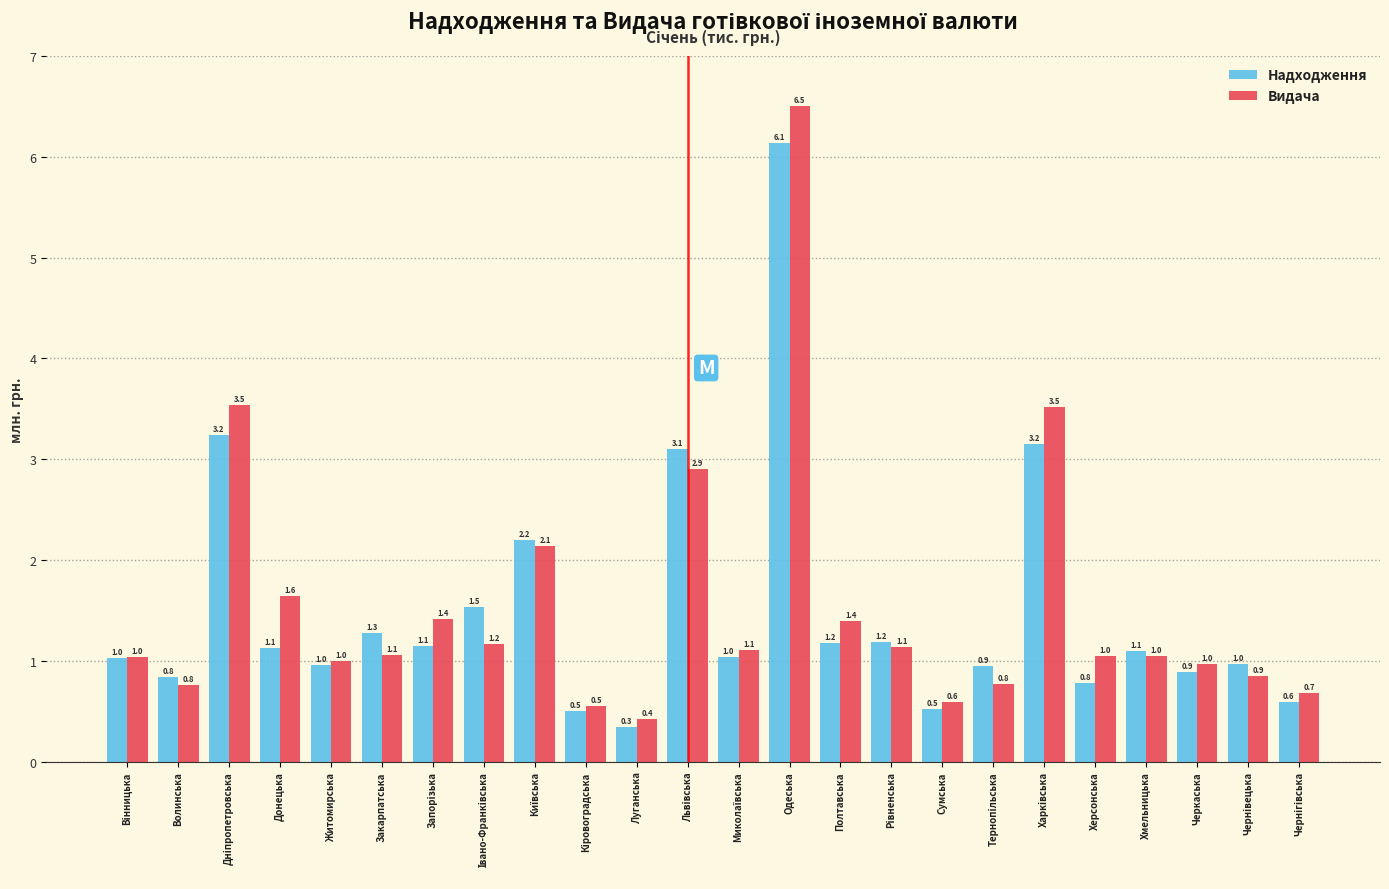

Reading right to left, transcribe all the data shown in this chart.

Надходження: 0.6	1.0	0.9	1.1	0.8	3.2	0.9	0.5	1.2	1.2	6.1	1.0	3.1	0.3	0.5	2.2	1.5	1.1	1.3	1.0	1.1	3.2	0.8	1.0
Видача: 0.7	0.9	1.0	1.0	1.0	3.5	0.8	0.6	1.1	1.4	6.5	1.1	2.9	0.4	0.5	2.1	1.2	1.4	1.1	1.0	1.6	3.5	0.8	1.0